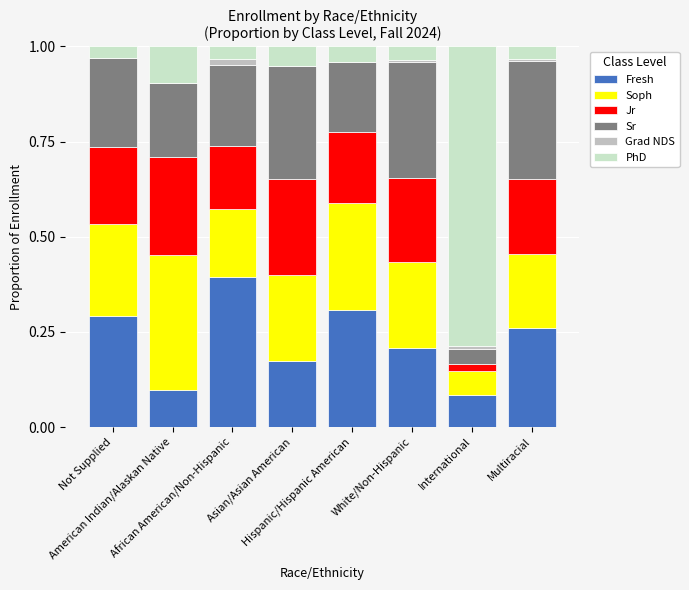

List the labels in order of Grad NDS value, smallest first.

Not Supplied, American Indian/Alaskan Native, Asian/Asian American, Hispanic/Hispanic American, Multiracial, White/Non-Hispanic, International, African American/Non-Hispanic